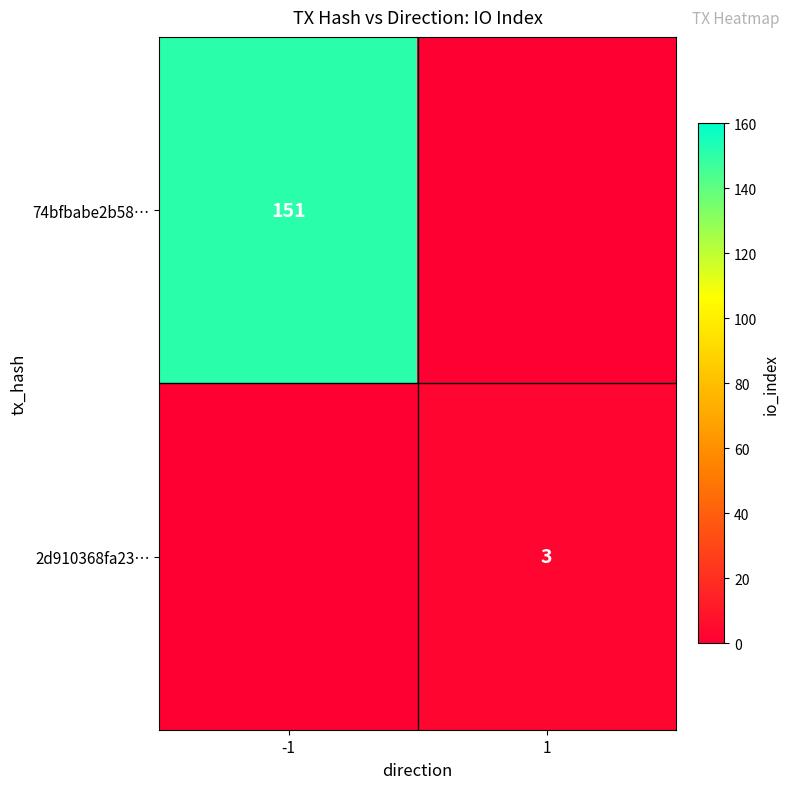

At which category is the sum across all series the highest?

-1